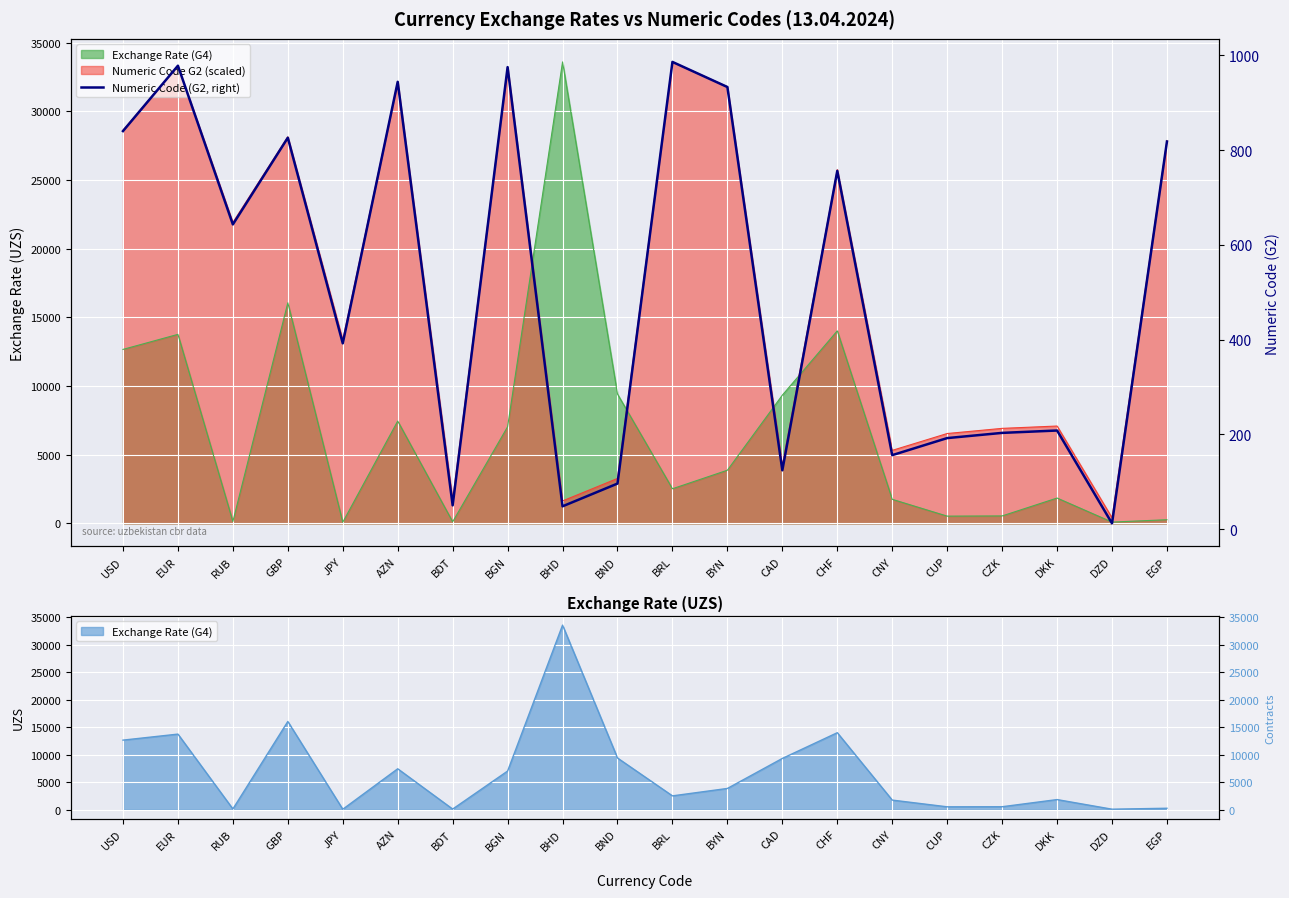

Count the number of values greater than 643.

9